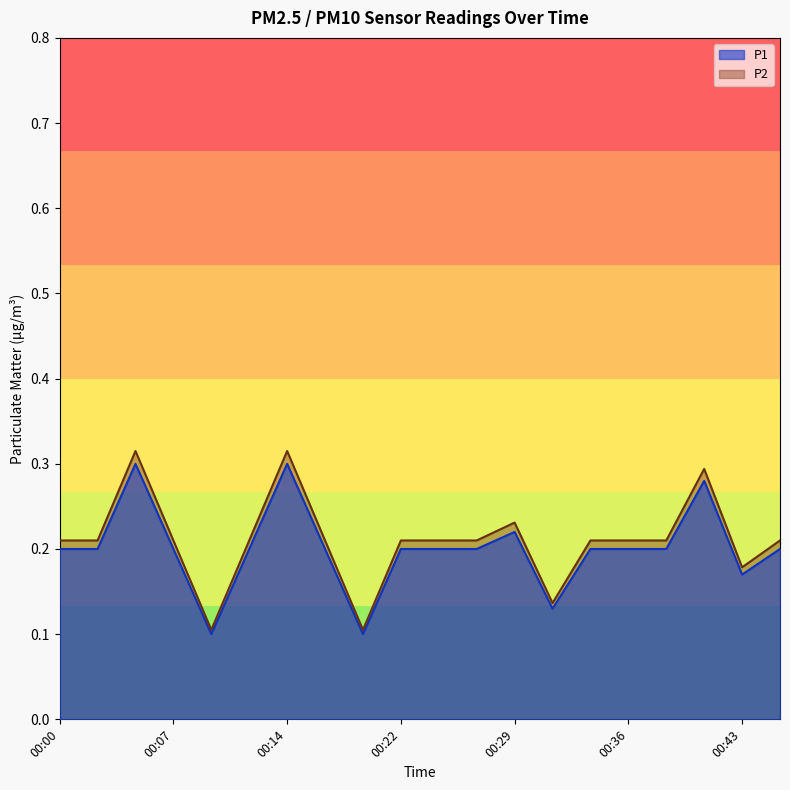

What are all the series names shown in the legend?

P1, P2